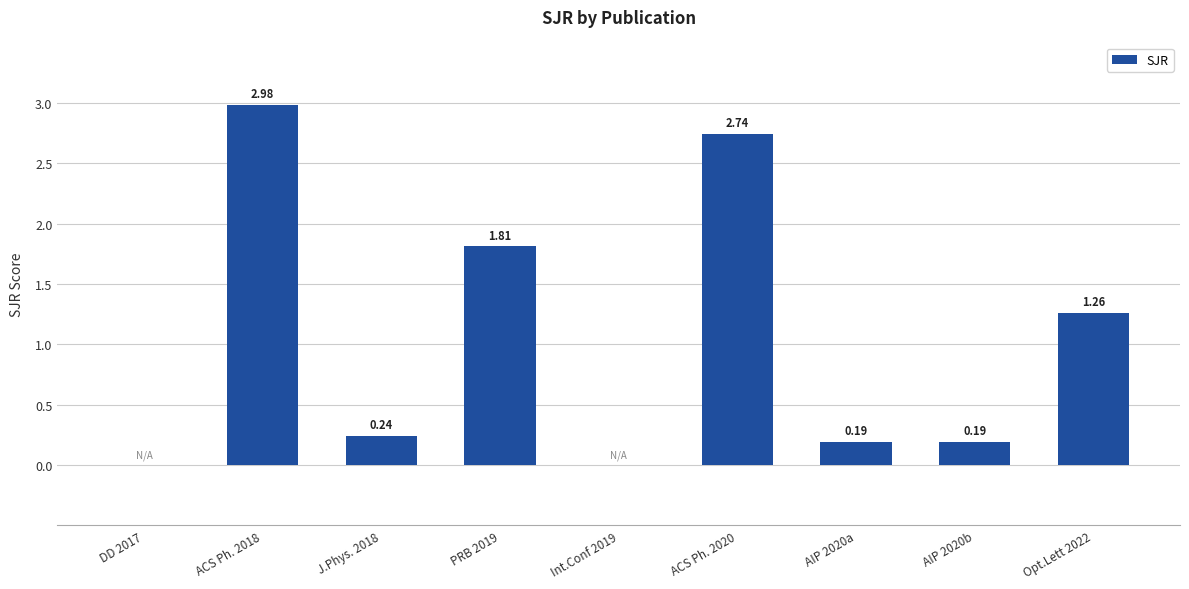

What is the sum of all values?

9.4